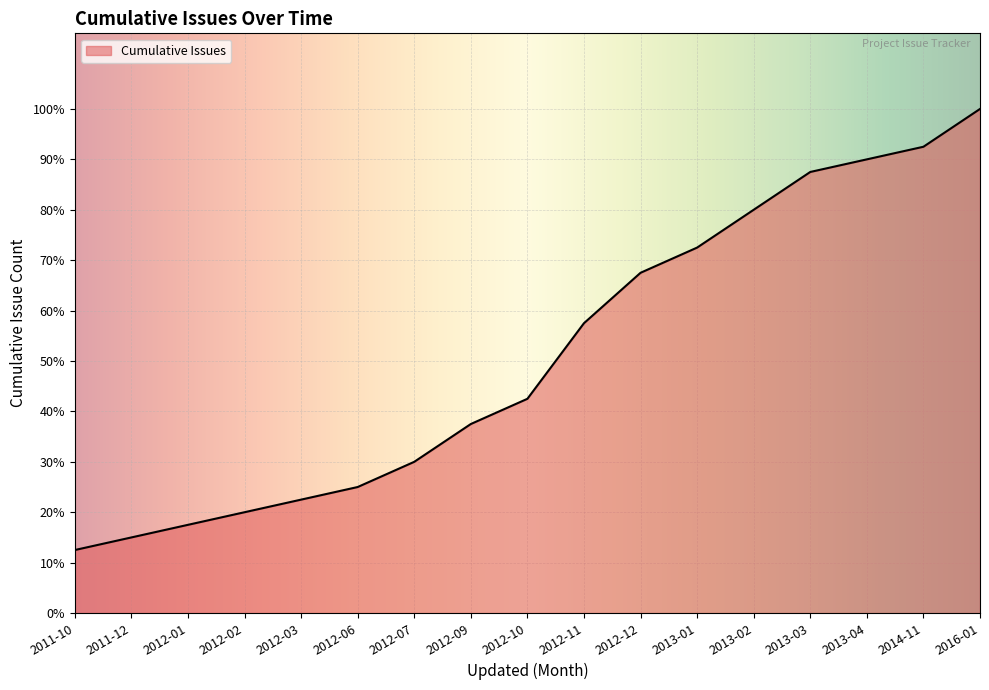

Rank the categories by value from lowest to highest.

2011-10, 2011-12, 2012-01, 2012-02, 2012-03, 2012-06, 2012-07, 2012-09, 2012-10, 2012-11, 2012-12, 2013-01, 2013-02, 2013-03, 2013-04, 2014-11, 2016-01